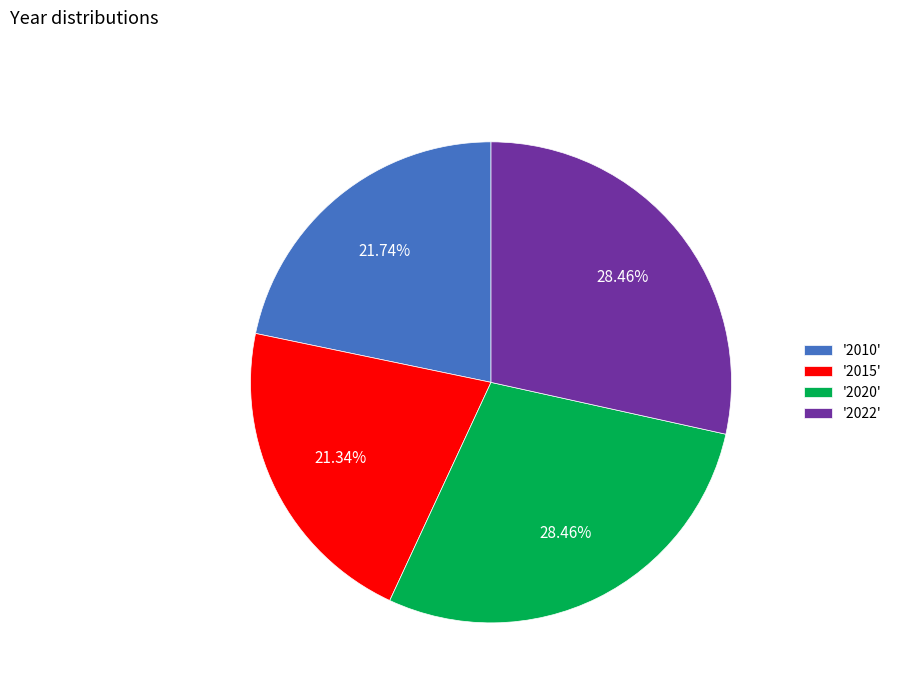

Do '2010' and '2022' together represent more than half of the pie?

Yes